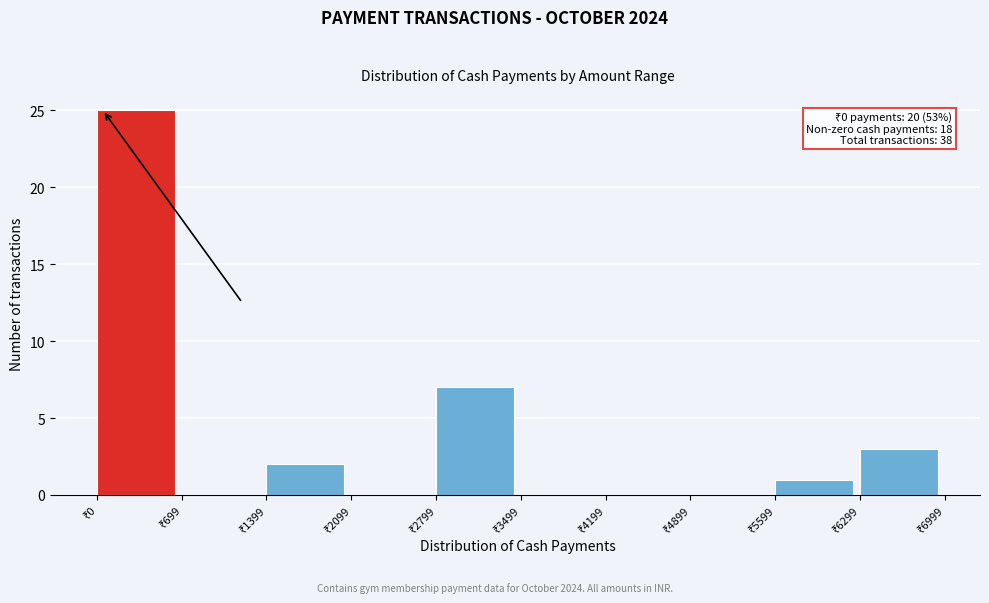

Which range on the x-axis has the tallest bar?

0 to 700